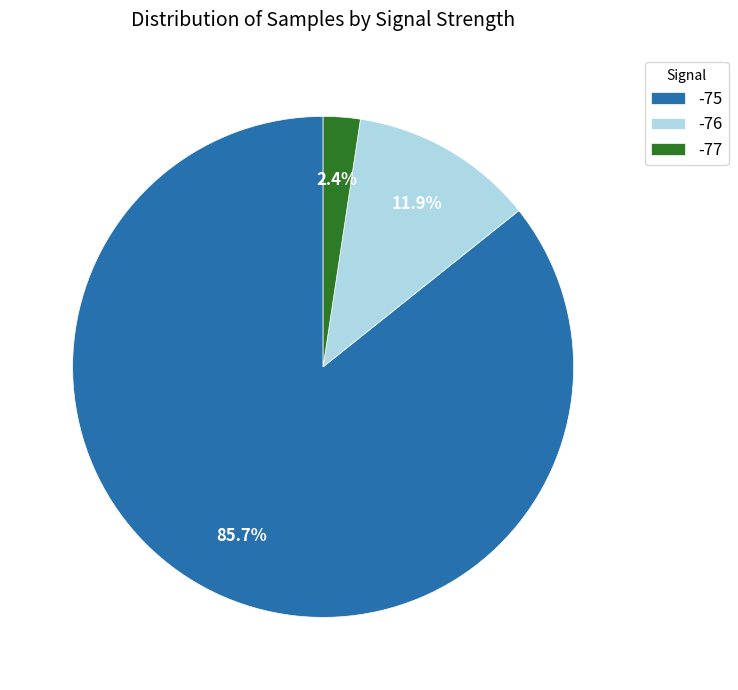

Is there a majority slice in this chart?

Yes